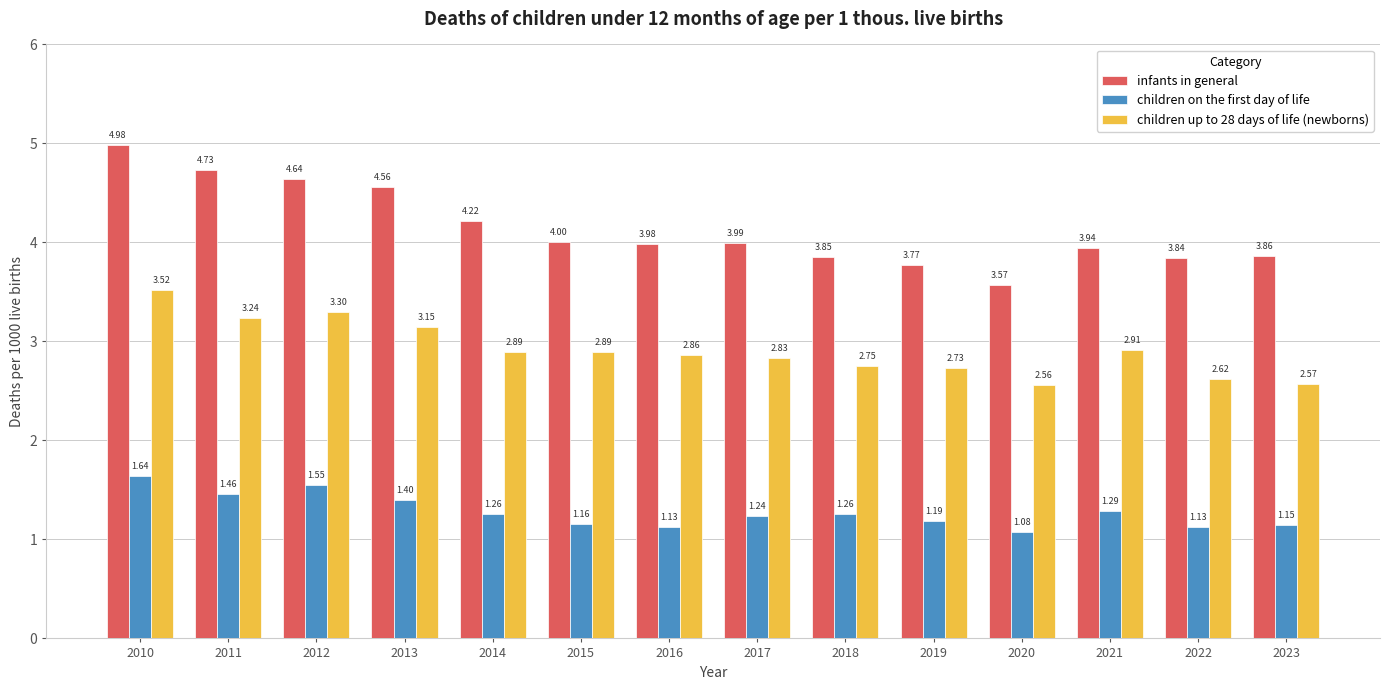

At which category is the sum across all series the highest?

2010